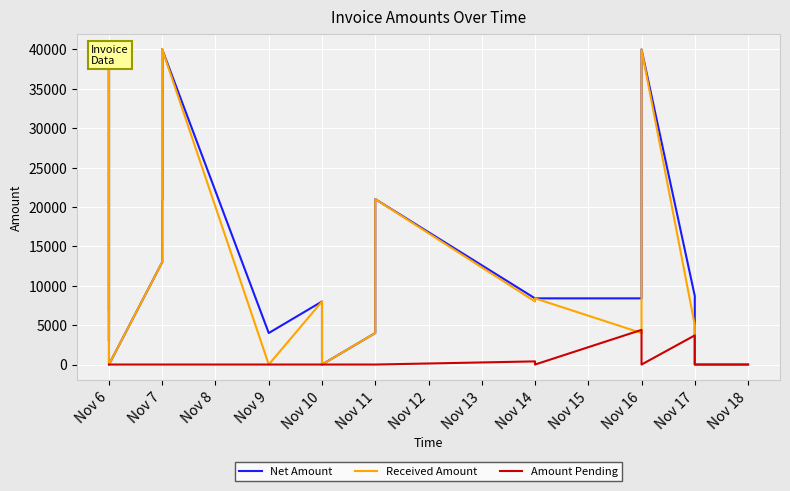

True or false: Amount Pending and Received Amount cross at least once.

True